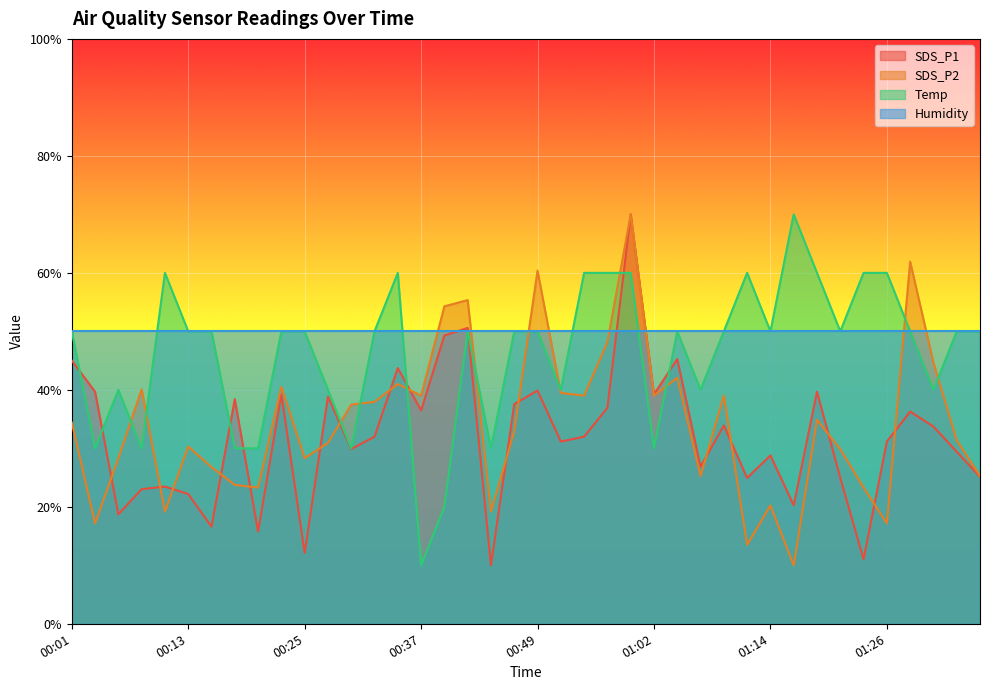

True or false: Temp has a value of 53.7 at 00:08.

False